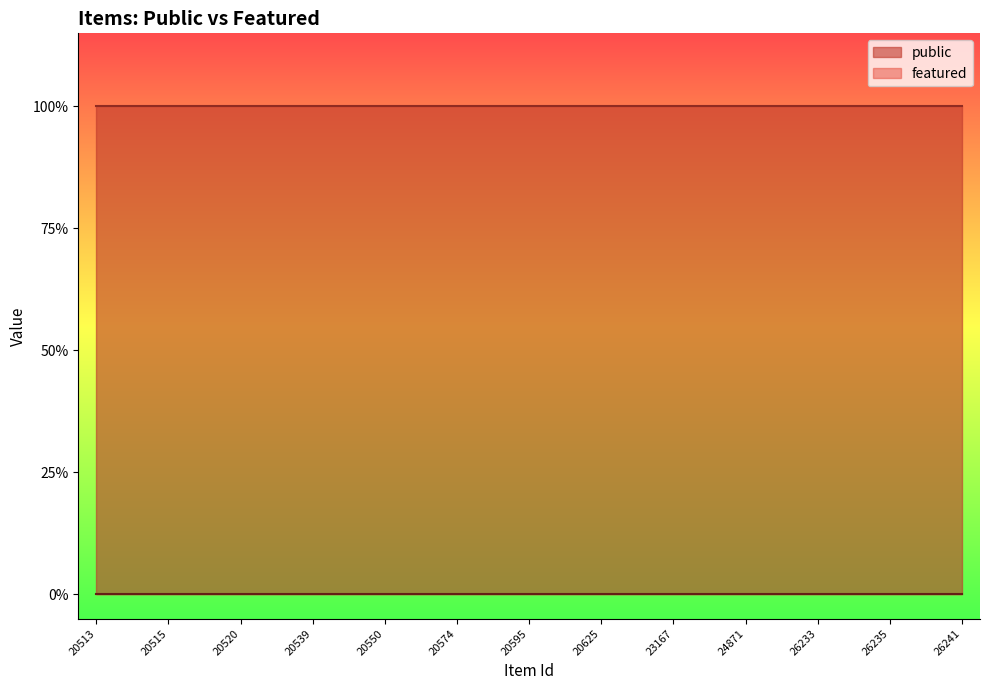

Rank the categories by public value from lowest to highest.

20513, 20514, 20515, 20516, 20520, 20529, 20539, 20545, 20550, 20571, 20574, 20584, 20595, 20621, 20625, 20628, 23167, 23181, 24871, 26230, 26233, 26234, 26235, 26240, 26241